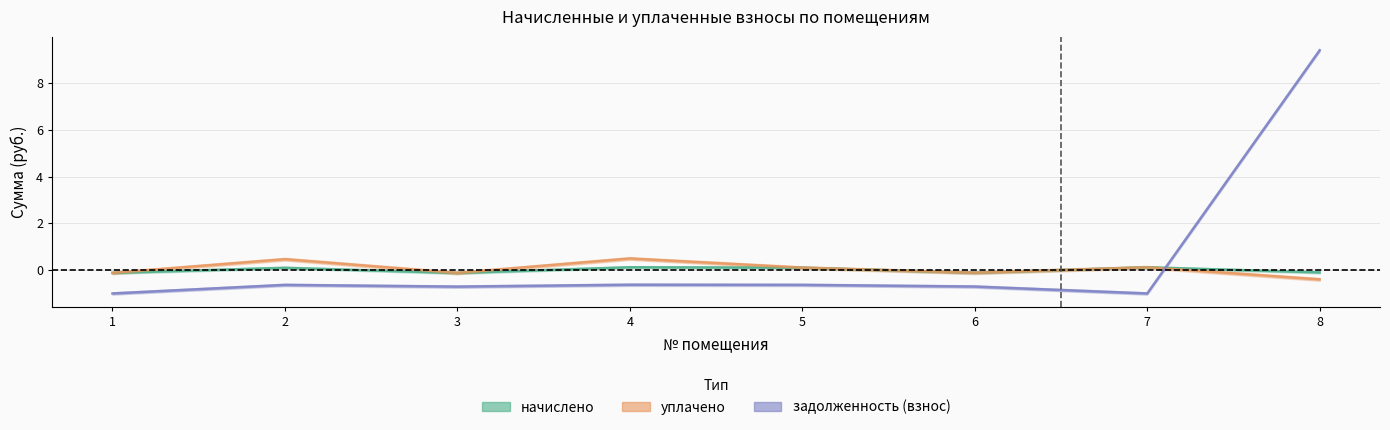

How many times do задолженность (взнос) and начислено cross each other?

1